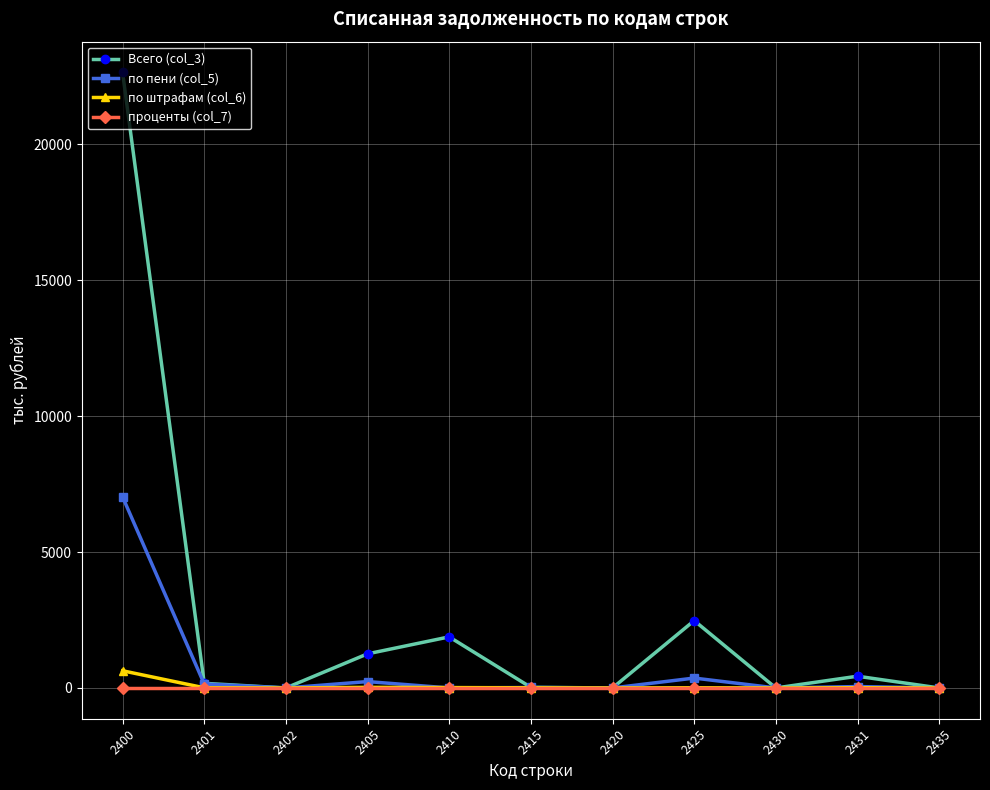

Which series has the largest total across all categories?

Всего (col_3)